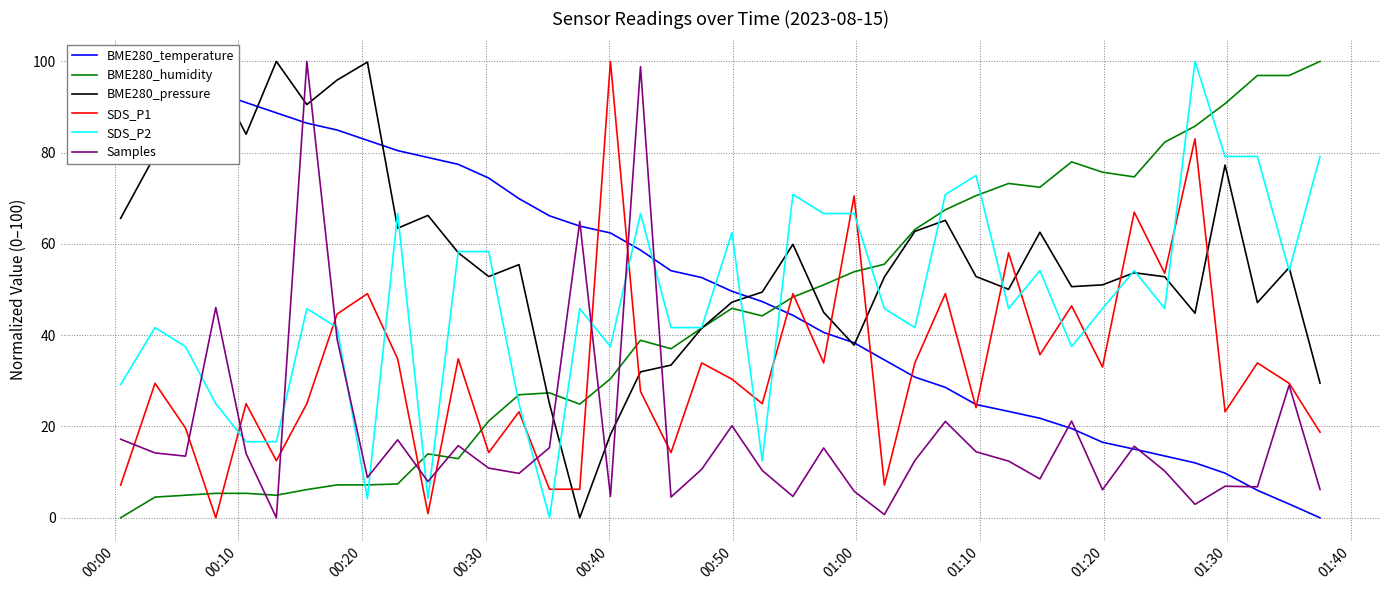

What is the highest value of the Samples series?

100.0